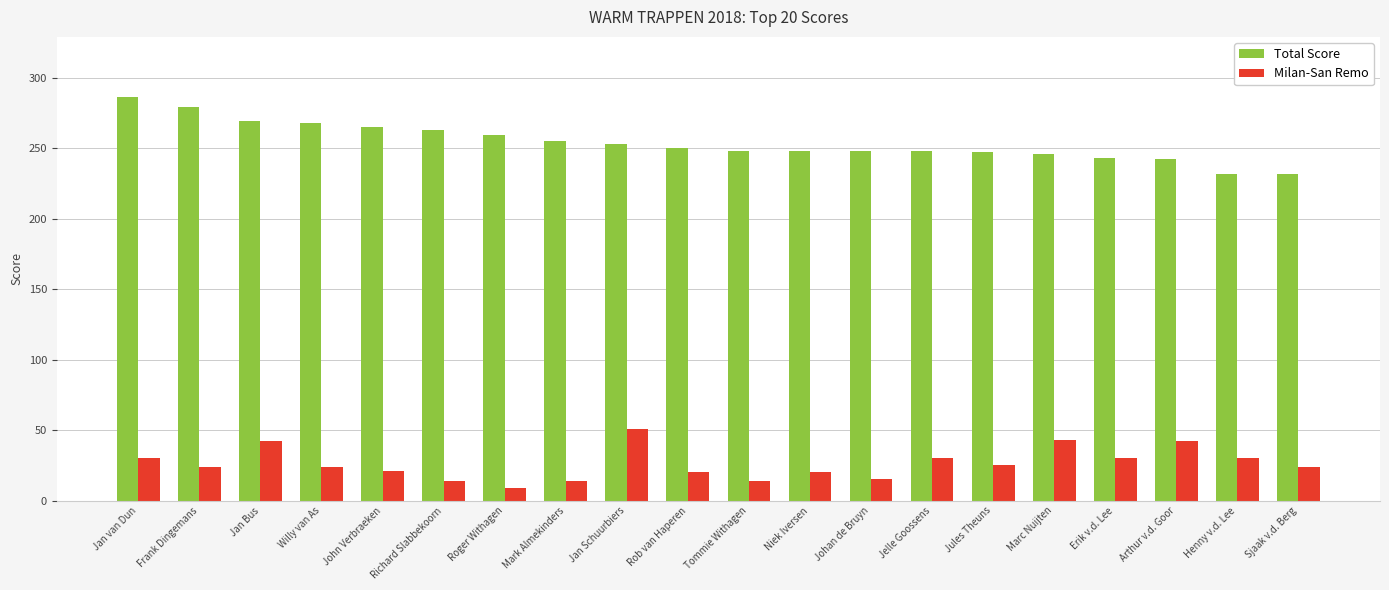

How many groups of bars are there?

20